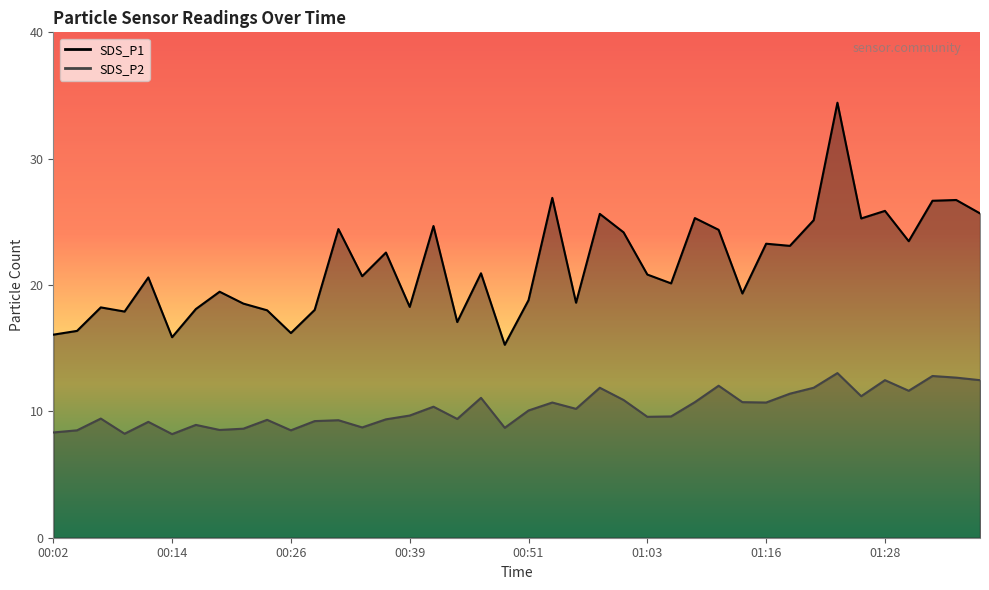

What value does the SDS_P2 series have at 00:48?

8.7